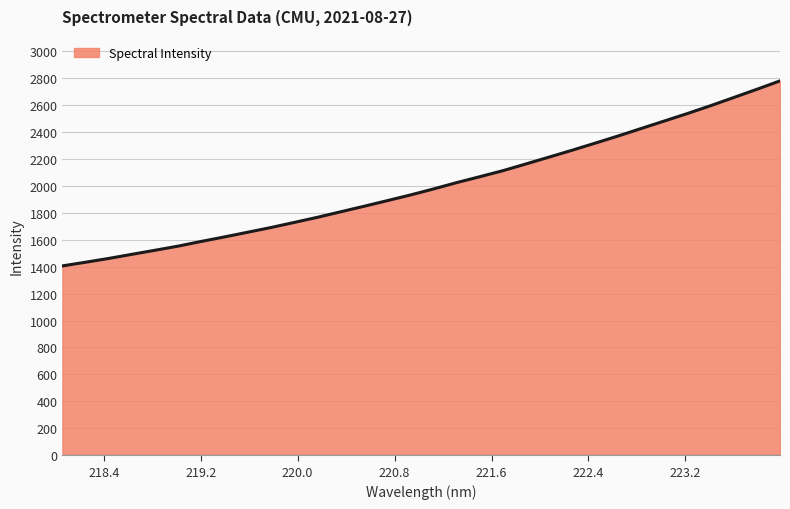

What is the difference between the maximum and minimum values?

1372.8